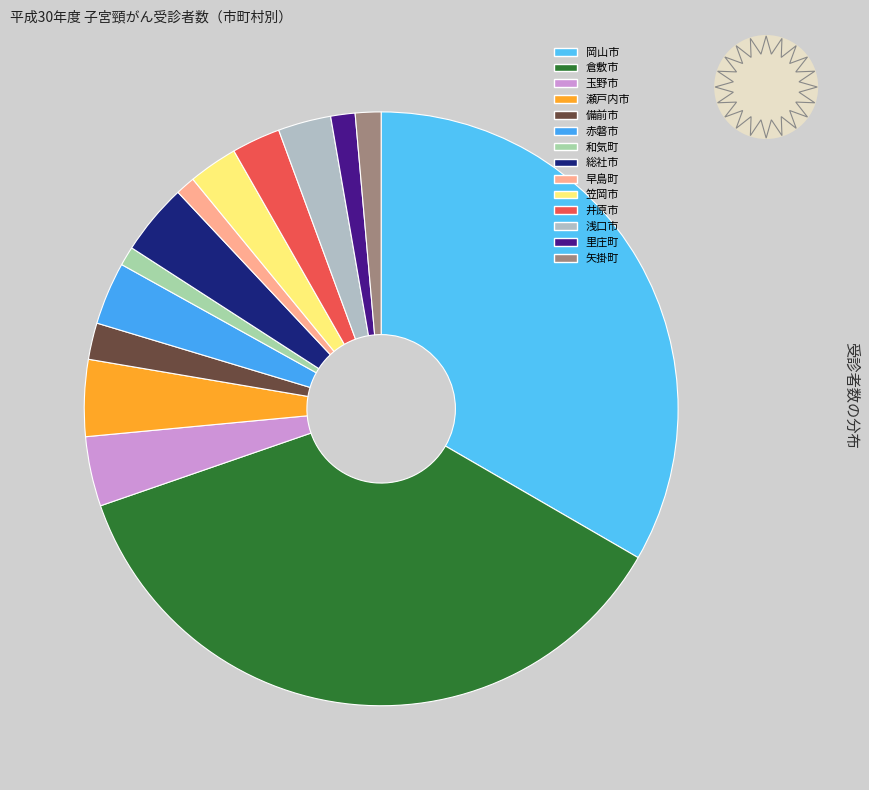

Does 早島町 represent more than half of the total?

No